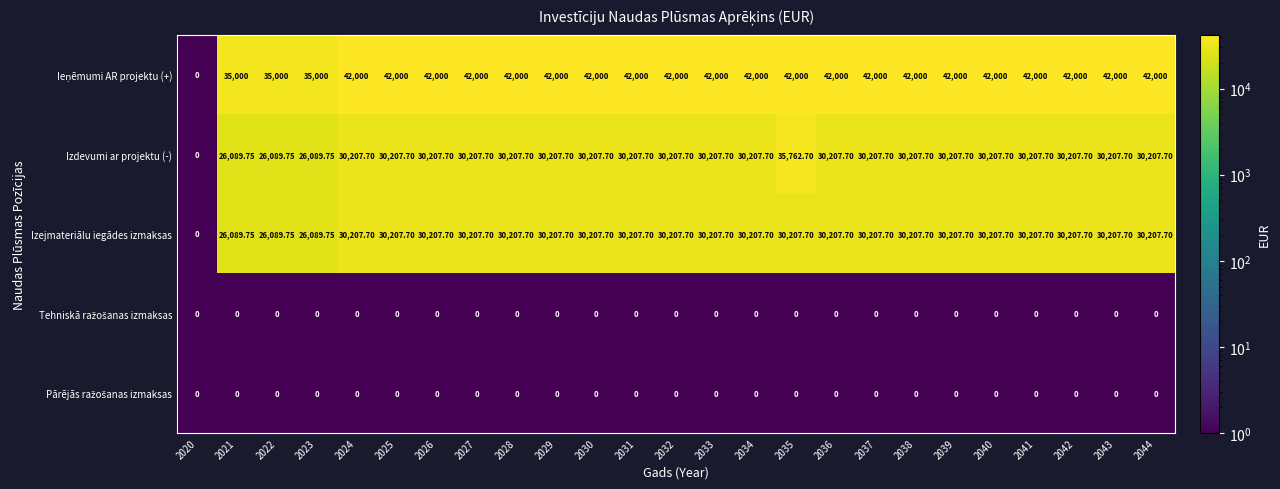

How many data points in Izejmateriālu iegādes izmaksas are above 30207?

21